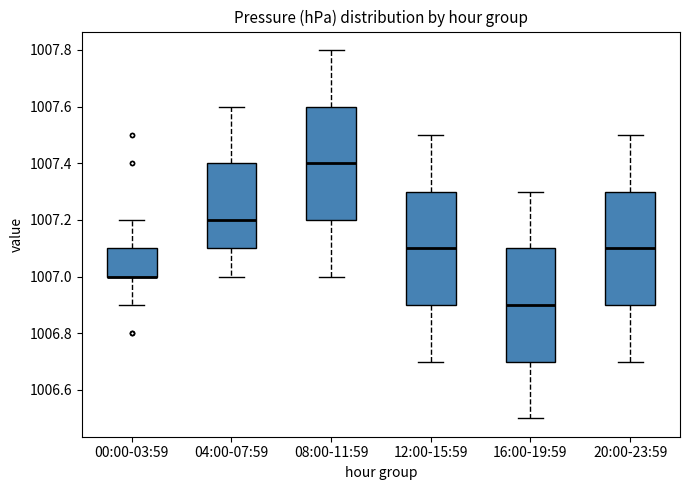

Reading left to right, read every box against the y-axis: the position of its median line, the range the box covers, and the ends of its whiskers. The values are not printed on the chart, so give them approximately, as read against the axis.

00:00-03:59: median 1007.0 (drawn on the box's lower edge), box 1007.0 to 1007.1, whiskers 1006.9 to 1007.2
04:00-07:59: median 1007.2, box 1007.1 to 1007.4, whiskers 1007.0 to 1007.6
08:00-11:59: median 1007.4, box 1007.2 to 1007.6, whiskers 1007.0 to 1007.8
12:00-15:59: median 1007.1, box 1006.9 to 1007.3, whiskers 1006.7 to 1007.5
16:00-19:59: median 1006.9, box 1006.7 to 1007.1, whiskers 1006.5 to 1007.3
20:00-23:59: median 1007.1, box 1006.9 to 1007.3, whiskers 1006.7 to 1007.5